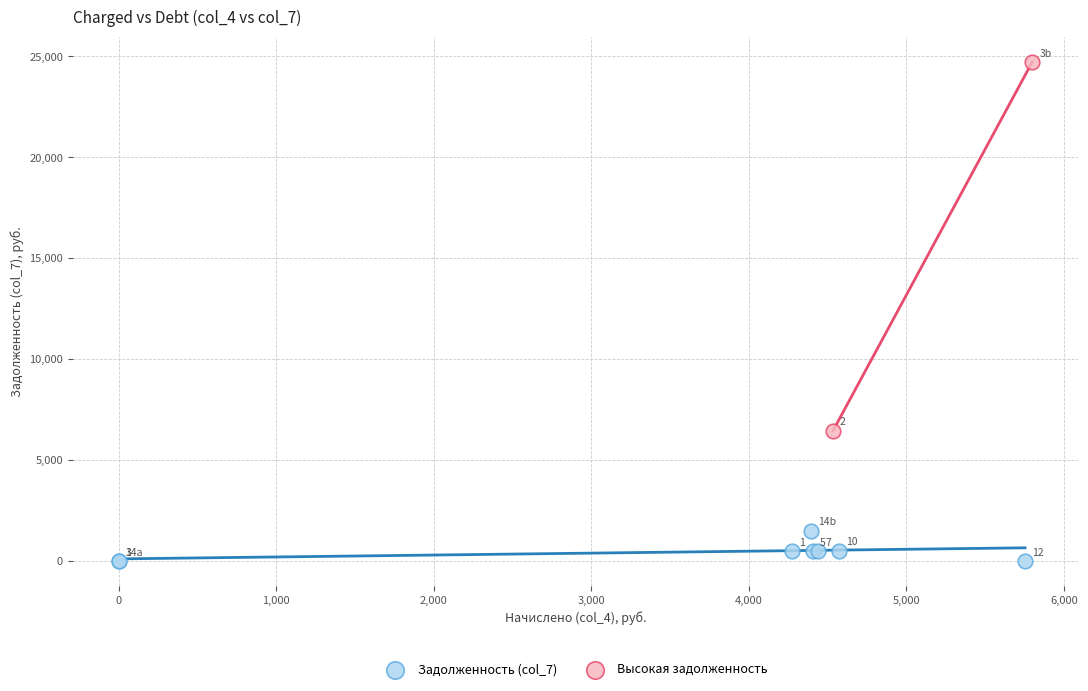

What are all the series names shown in the legend?

Задолженность (col_7), Высокая задолженность